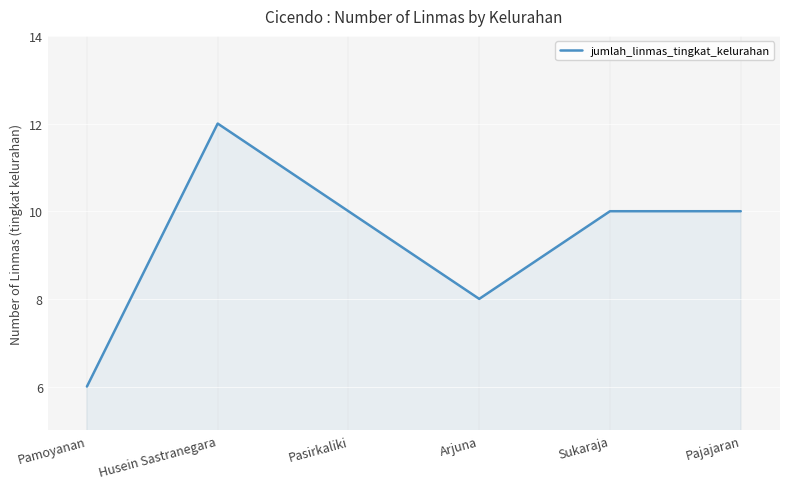

What is the change in value from Husein Sastranegara to Pajajaran?

-2